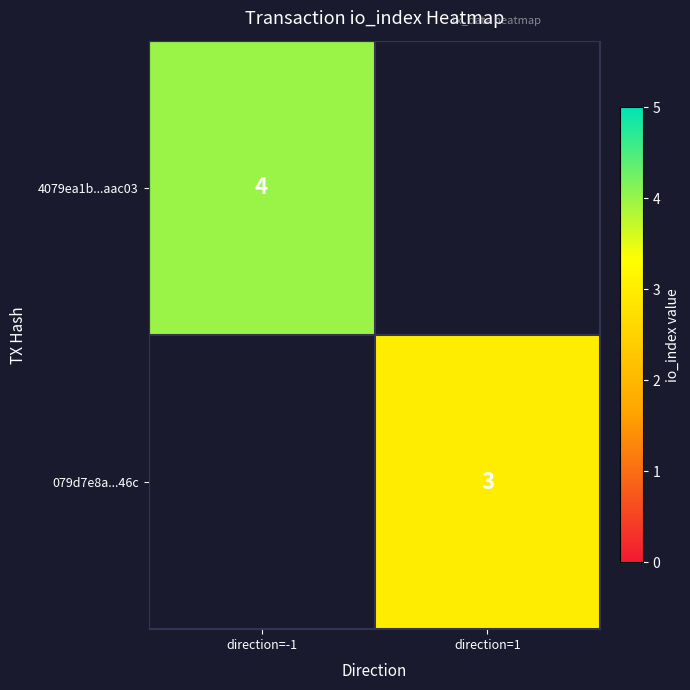

The value of 4079ea1b...aac03 at direction=-1 is 4. True or false?

True